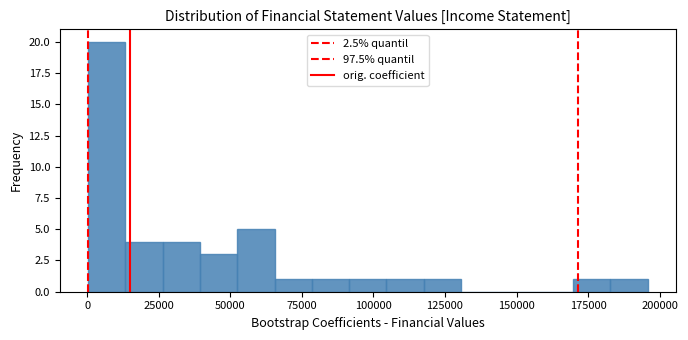

Read against the x-axis, roughly where is the centre of the tallest bar?

5000